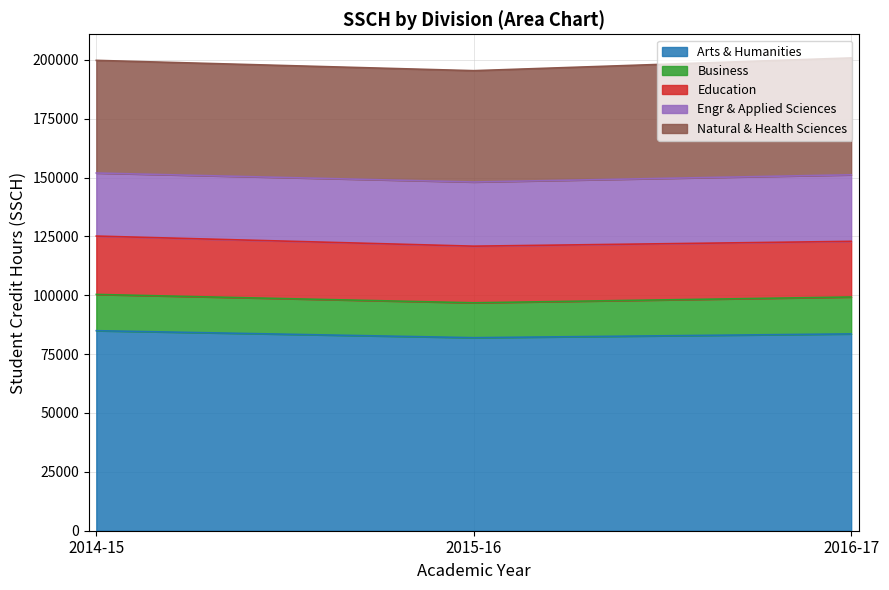

The Natural & Health Sciences series shows 32503 at 2014-15. True or false?

False